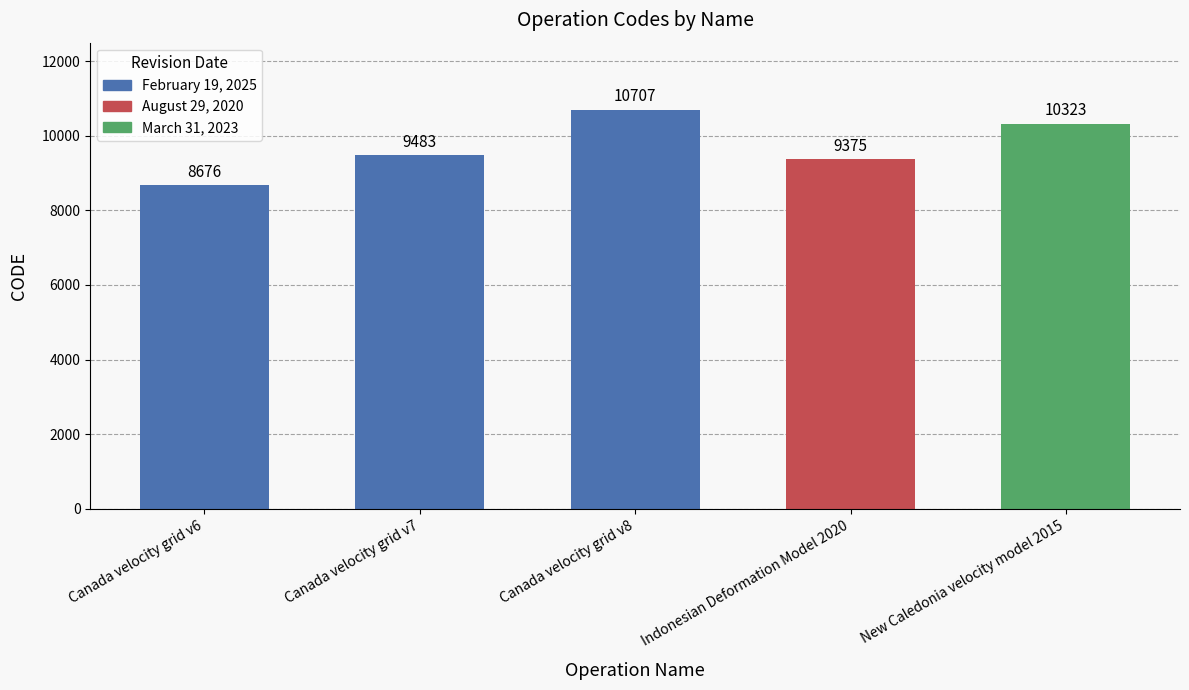

What is the difference between the maximum and second lowest values?

1332